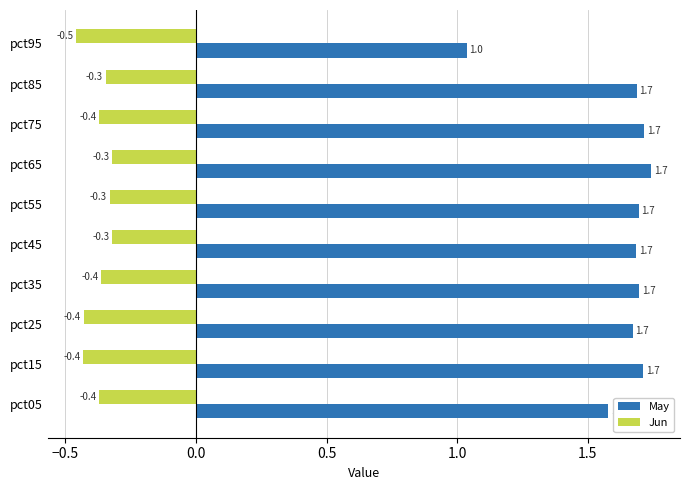

Which series has the largest total across all categories?

May